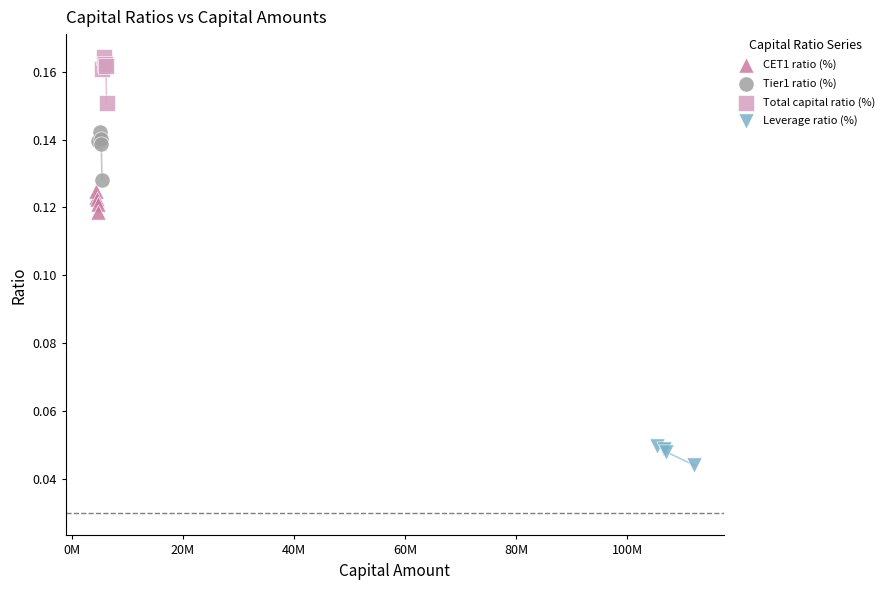

Which series reaches the minimum Y coordinate?

Leverage ratio (%)